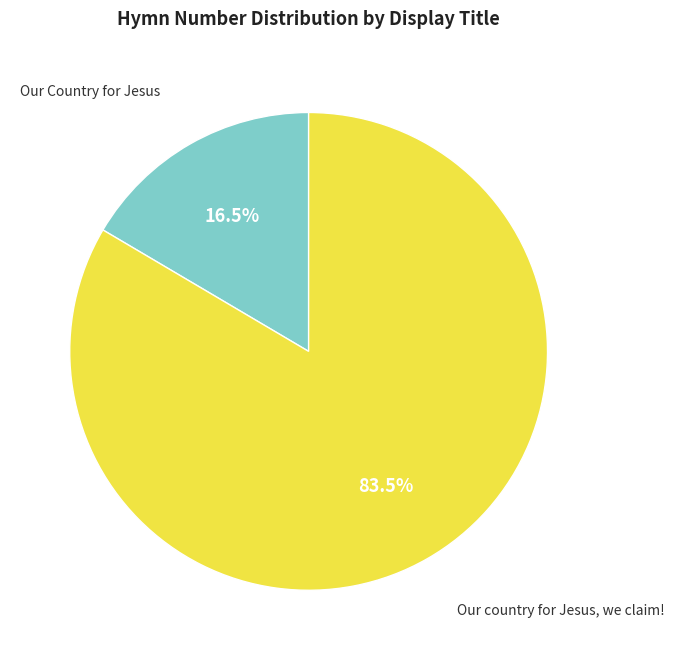

Is there a majority slice in this chart?

Yes